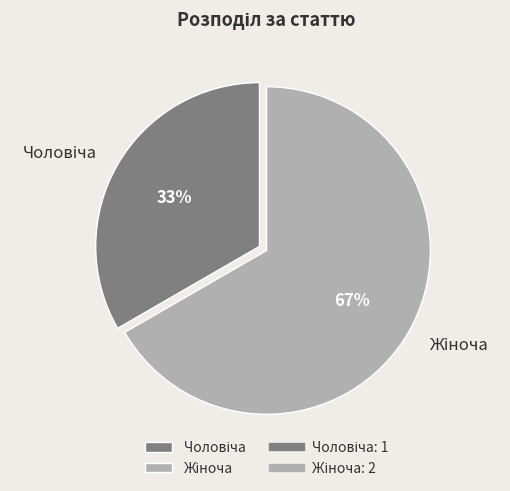

To the nearest percent, what is the average slice percentage?

50%